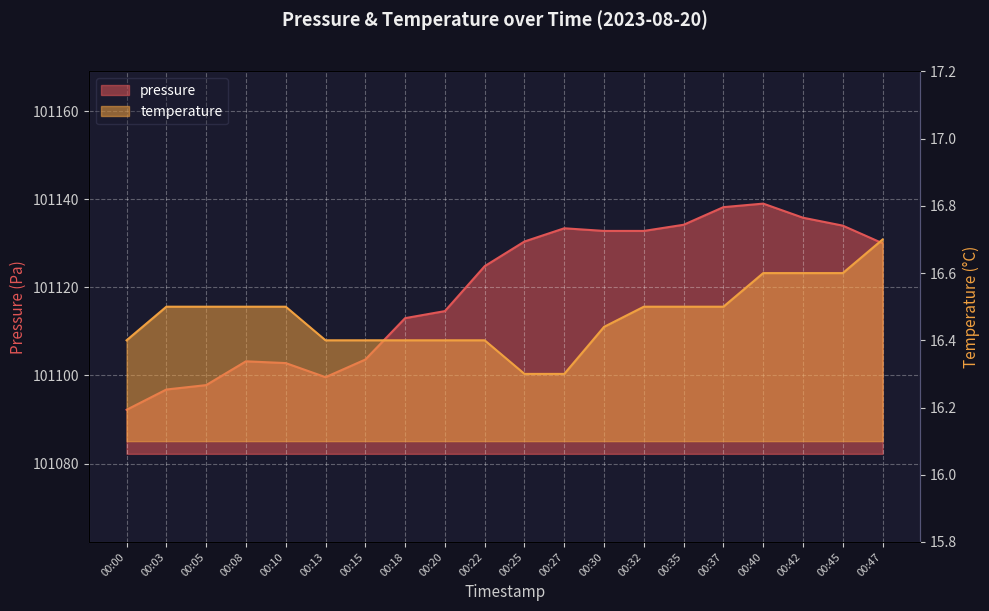

What is the sum of all pressure values?

2022389.0